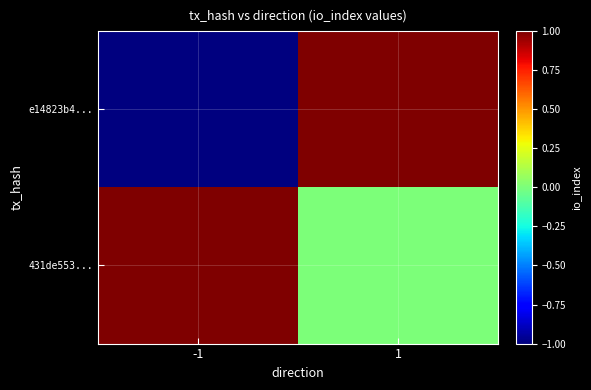

Reading left to right, list all the values displayed in this chart.

e14823b4...: -1=-1	1=1
431de553...: -1=1	1=0